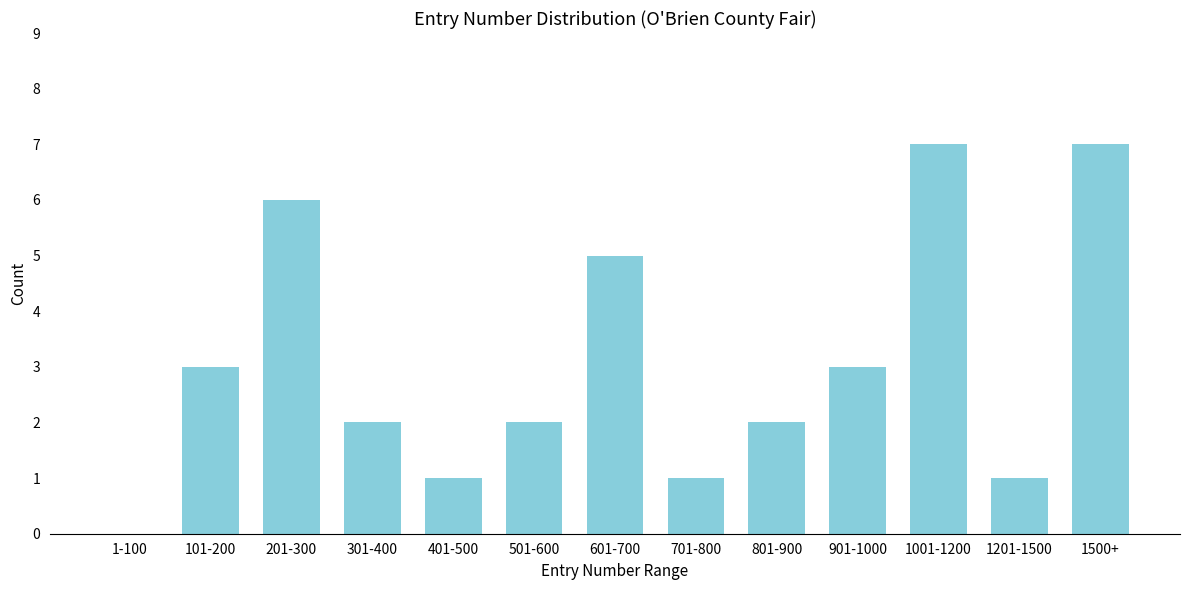

Reading left to right, list all the values displayed in this chart.

1-100=0	101-200=3	201-300=6	301-400=2	401-500=1	501-600=2	601-700=5	701-800=1	801-900=2	901-1000=3	1001-1200=7	1201-1500=1	1500+=7